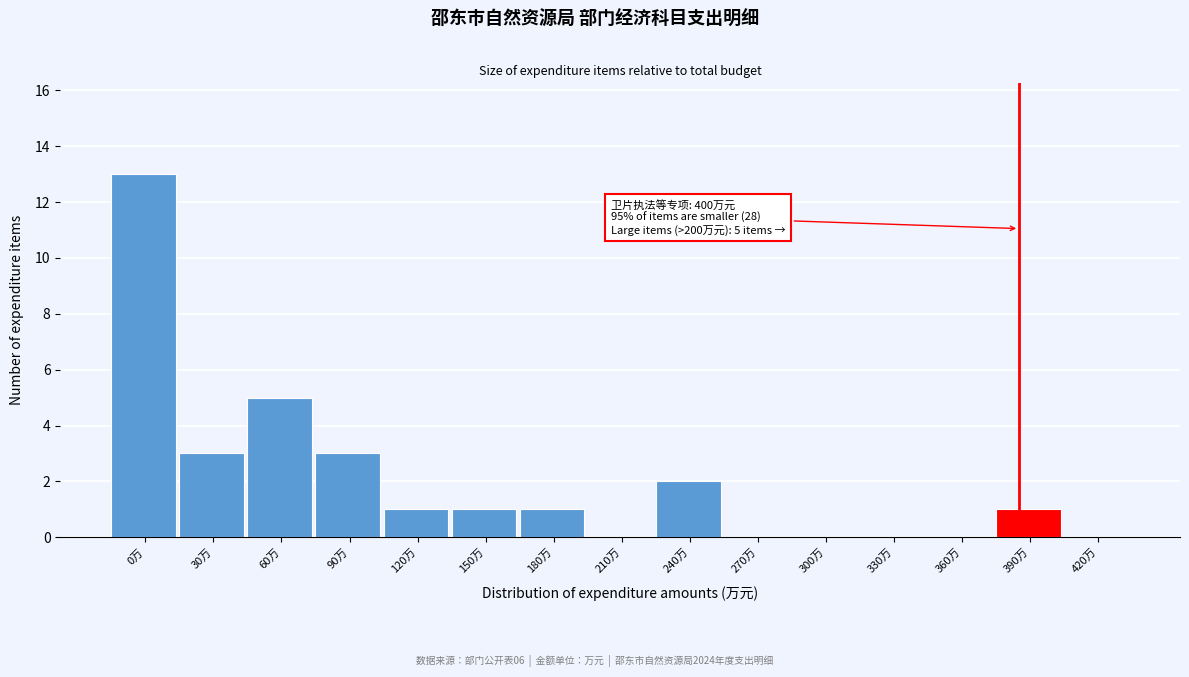

Reading right to left, list all the values displayed in this chart.

420万=0	390万=1	360万=0	330万=0	300万=0	270万=0	240万=2	210万=0	180万=1	150万=1	120万=1	90万=3	60万=5	30万=3	0万=13